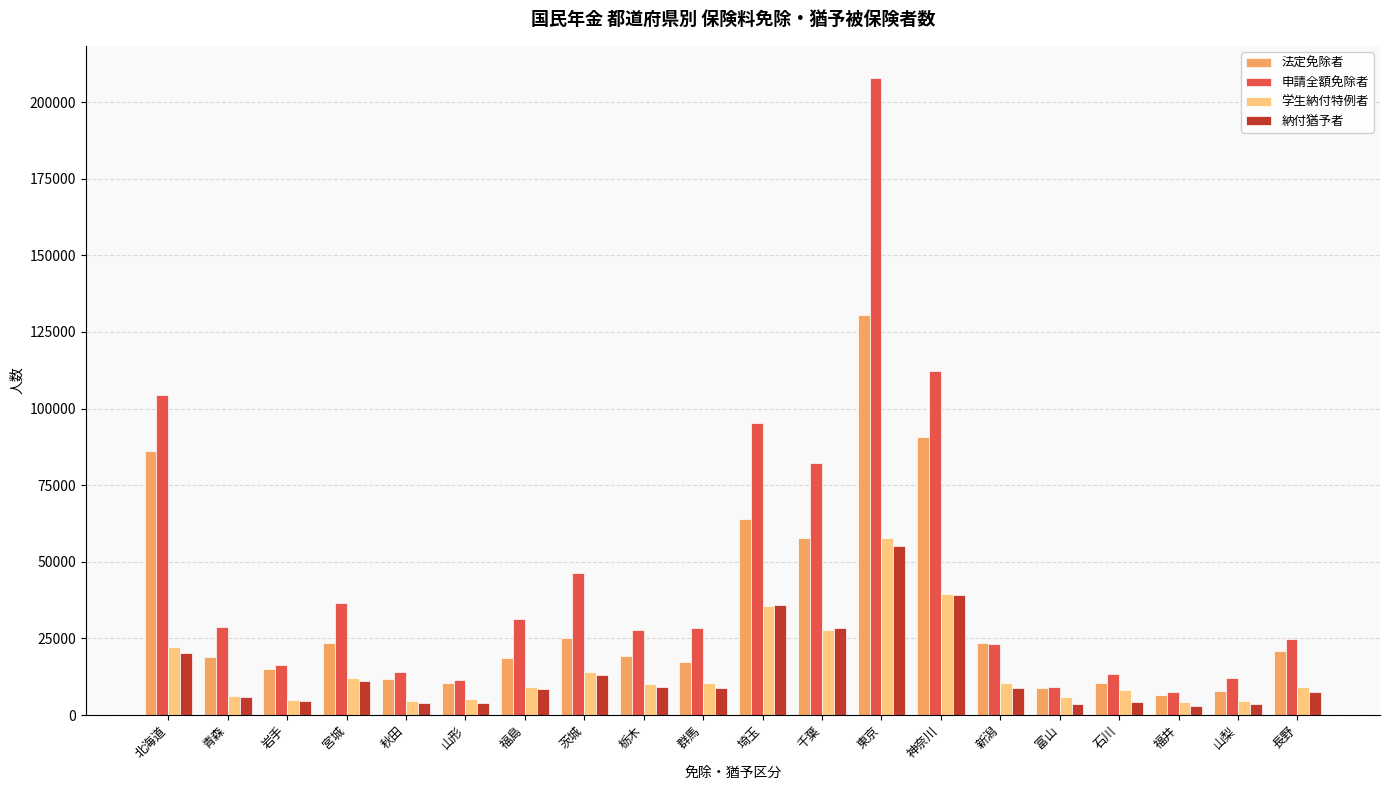

Where does the 納付猶予者 series first go above 8745?

北海道